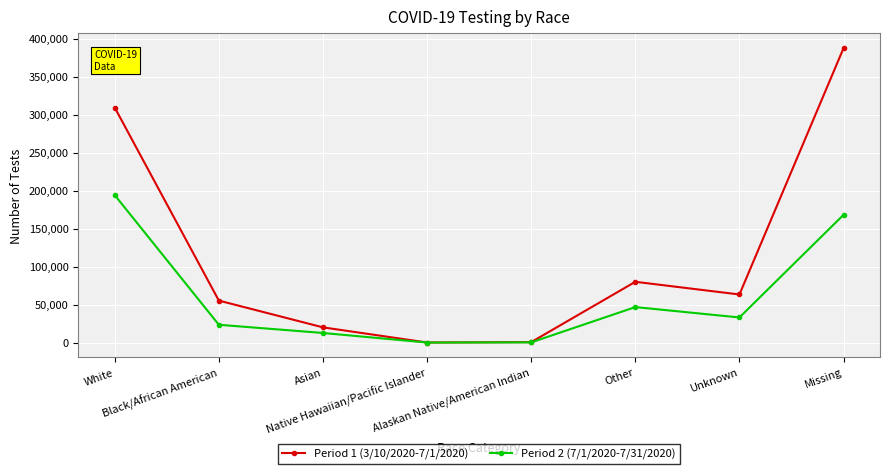

What is the highest value of the Period 1 (3/10/2020-7/1/2020) series?

387398